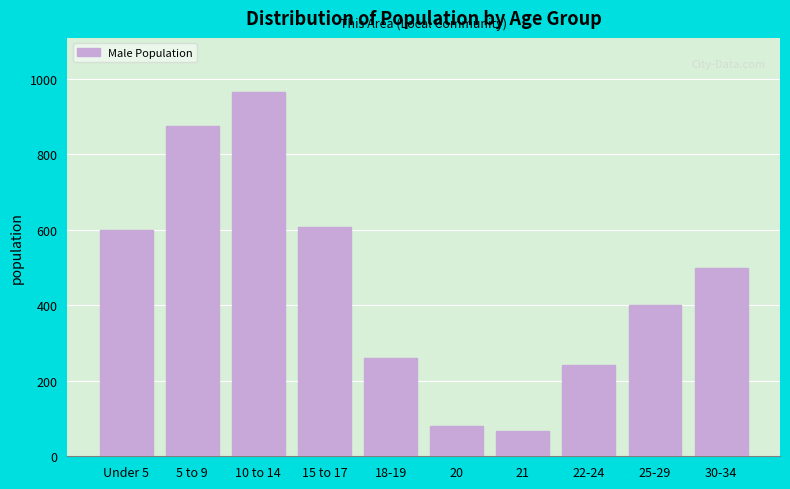

Reading left to right, extract all data points from this chart.

599	876	964	608	260	81	66	243	400	500